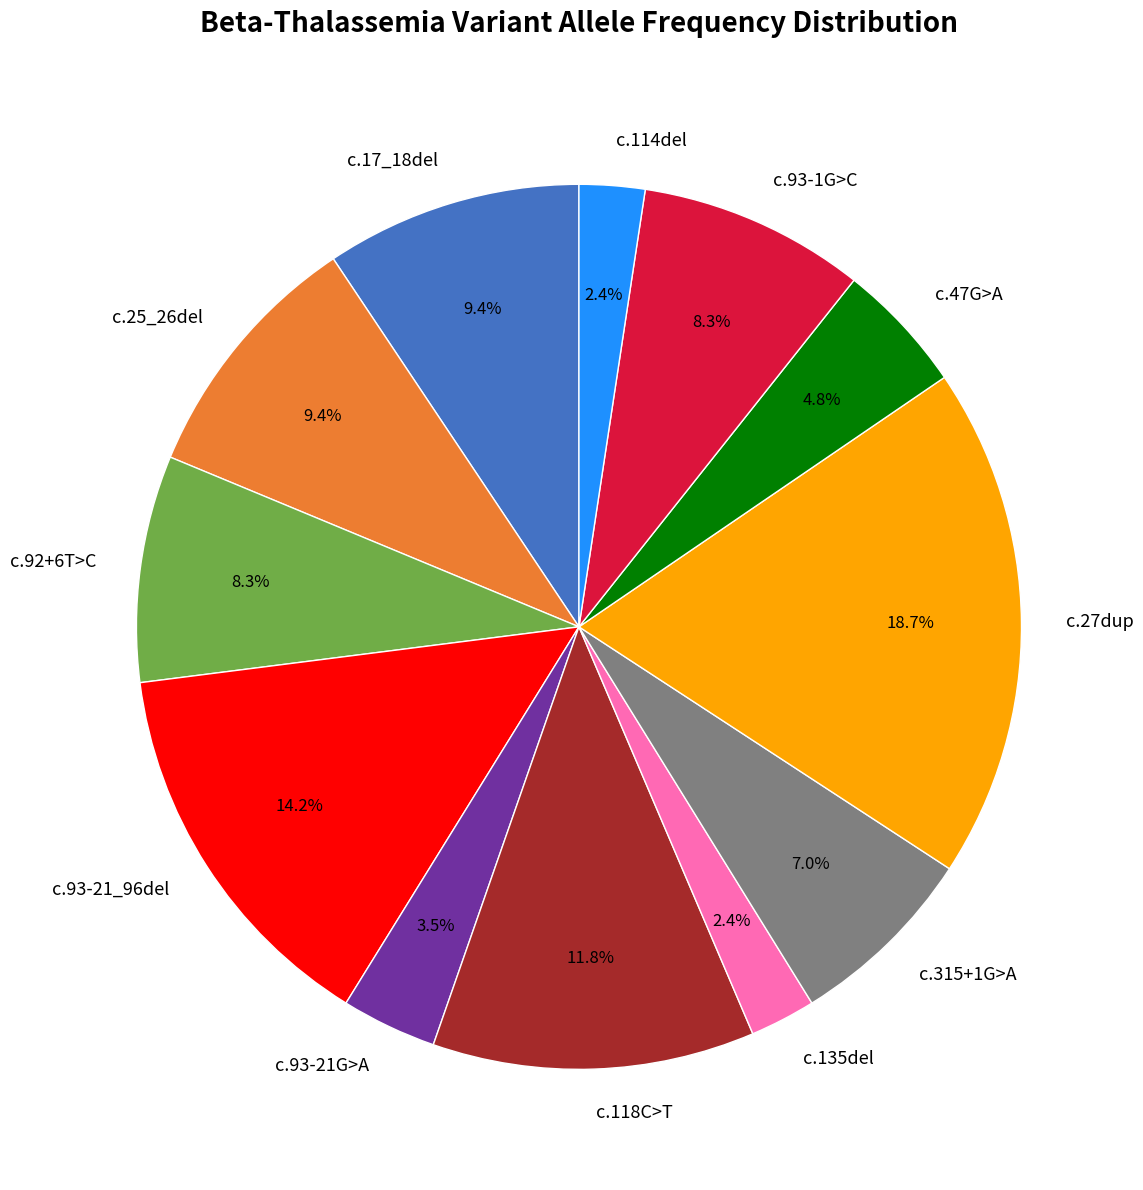

To the nearest percent, what percentage of the pie is c.17_18del?

9%